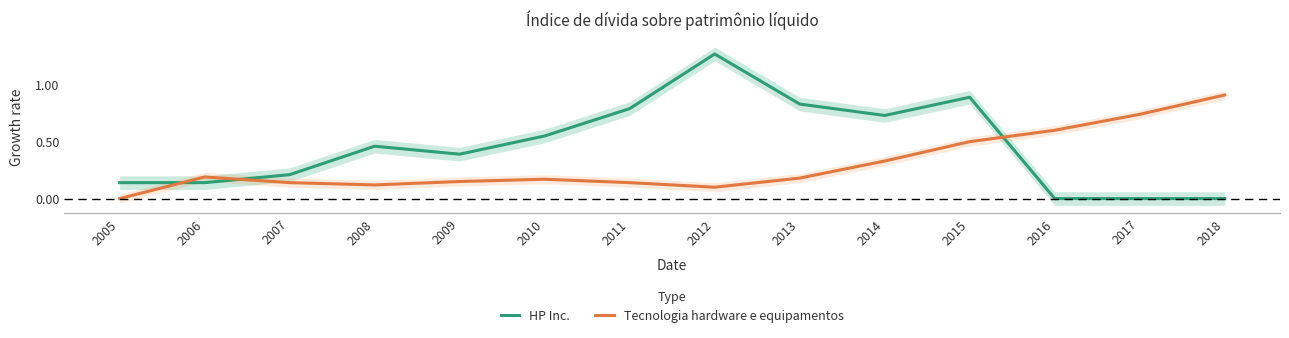

The value of Tecnologia hardware e equipamentos at 2013 is 0.2. True or false?

True